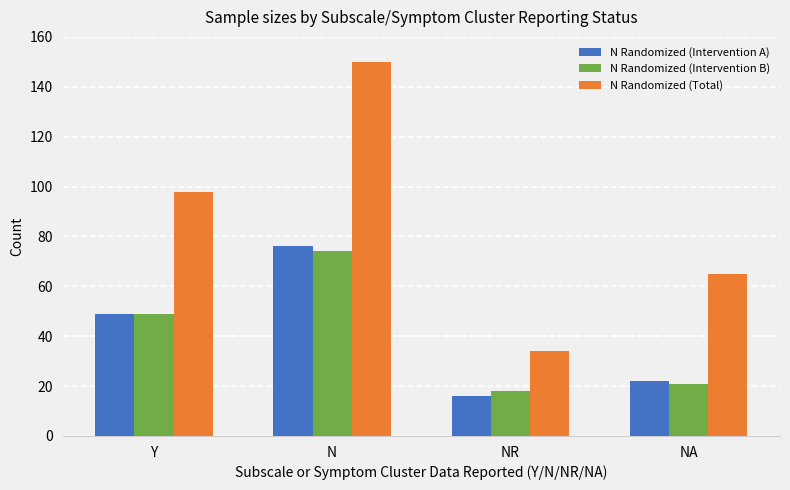

How many bars are there in each group?

3